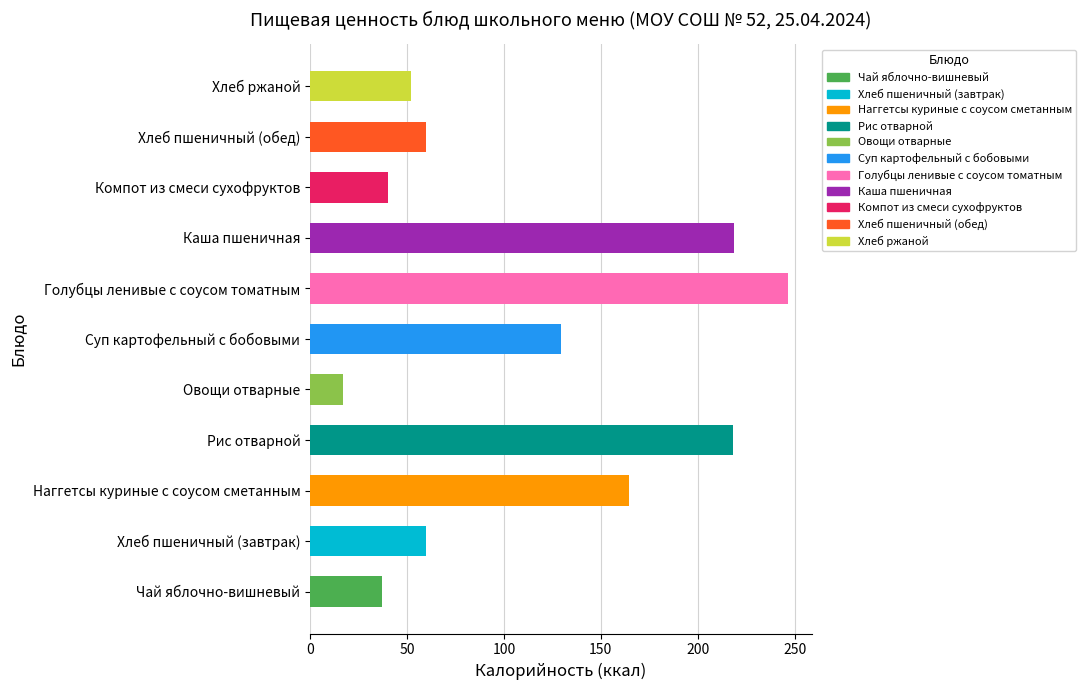

What is the maximum value shown in the chart?

246.4